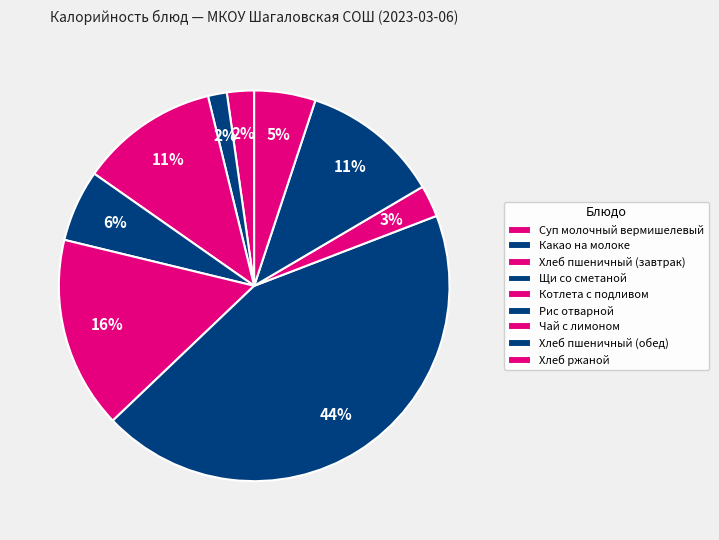

How many segments does this pie chart have?

9